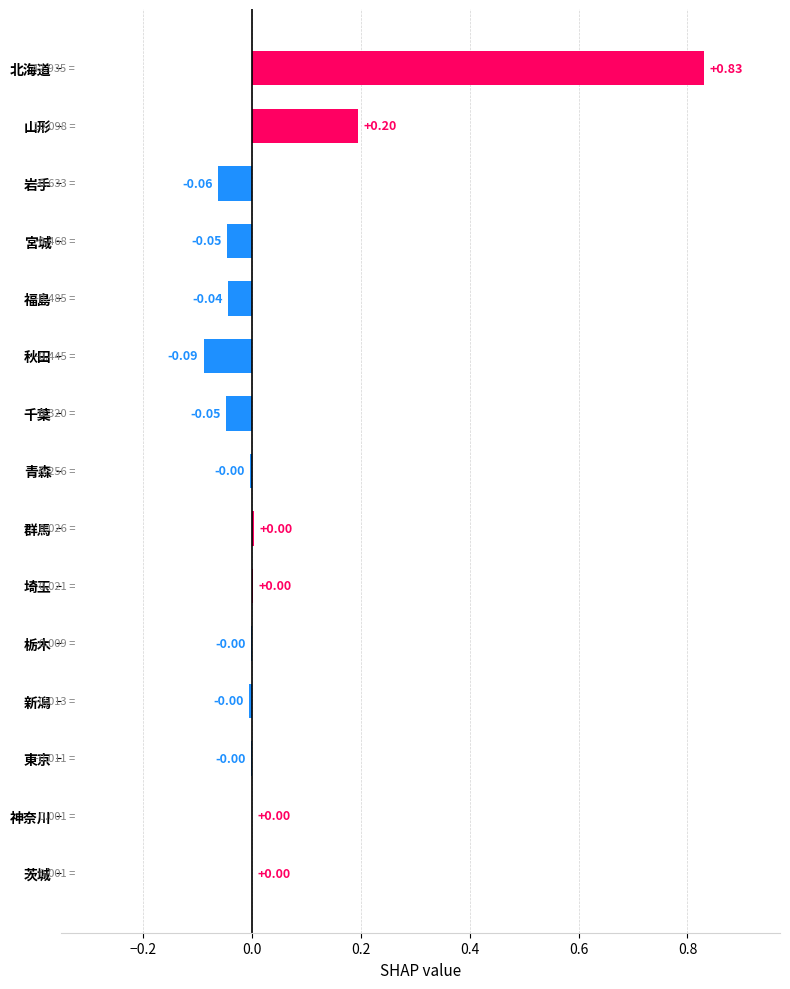

Which has a higher value, 千葉 or 山形?

山形